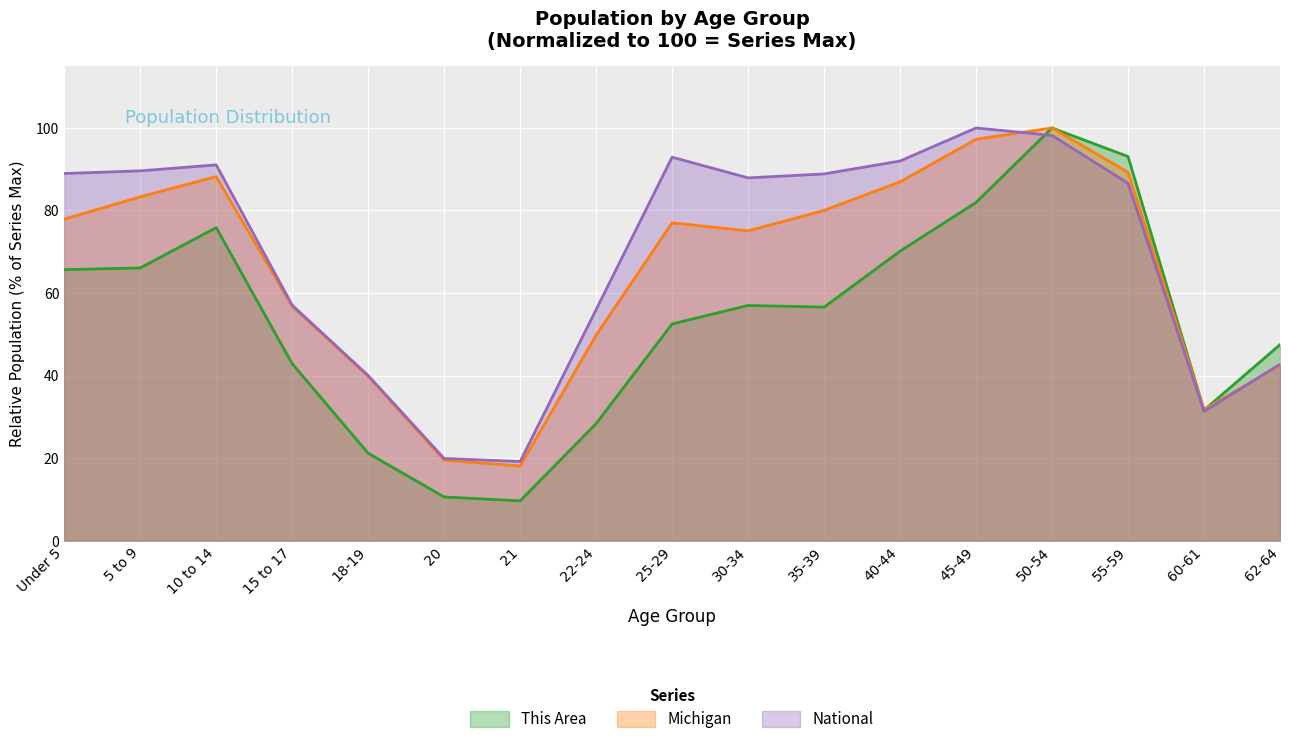

The value of Michigan at 40-44 is 86.9. True or false?

True